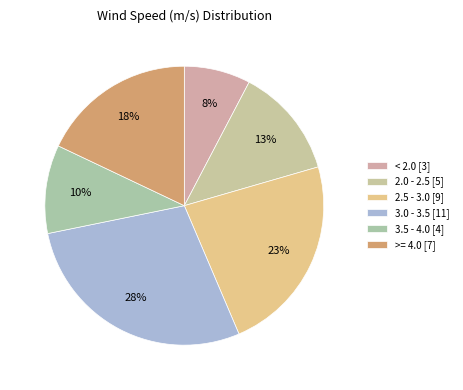

Count the number of slices in the pie.

6